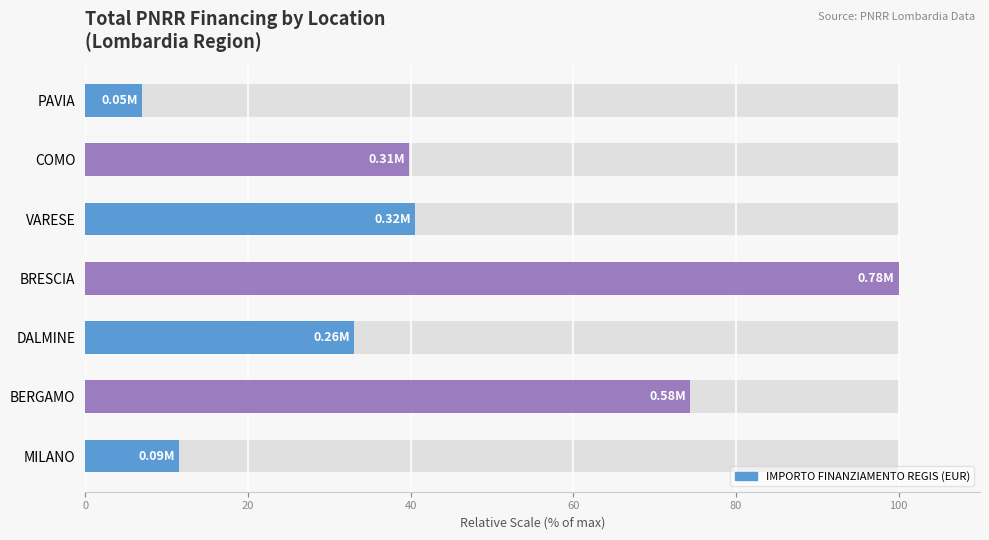

Count the number of categories in the chart.

7